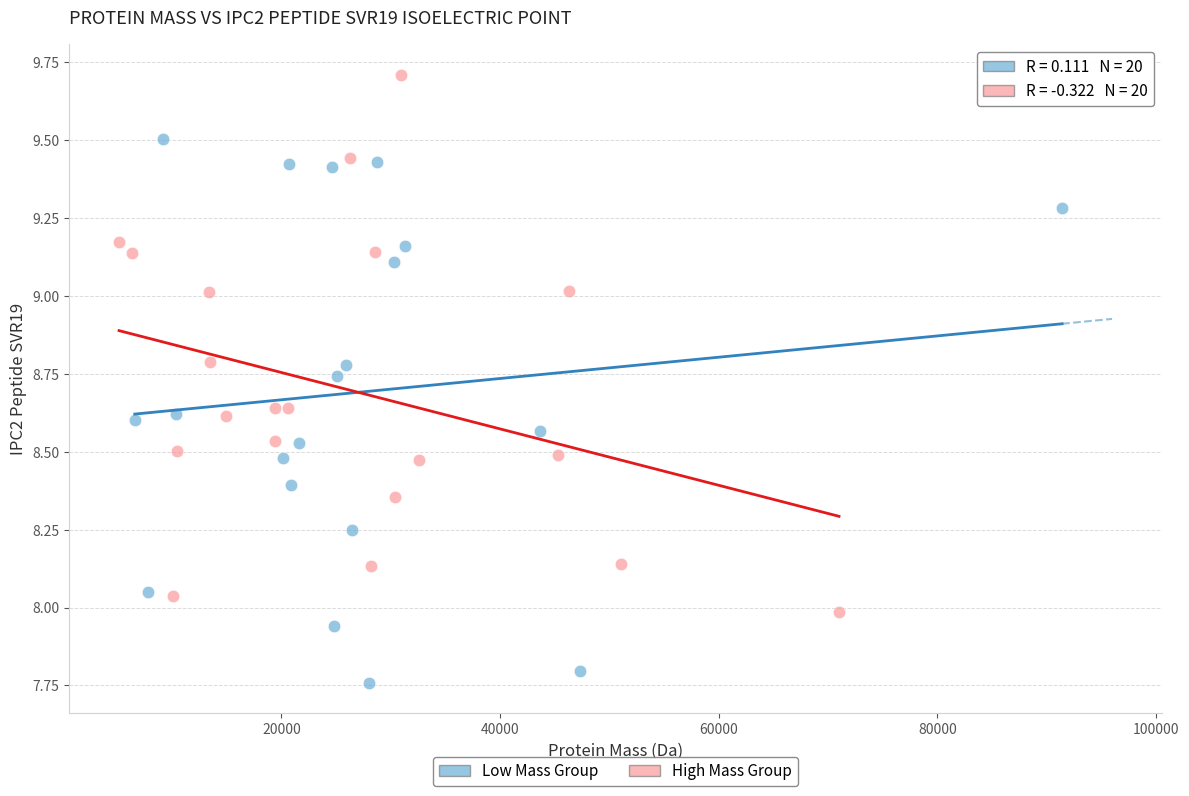

What are all the series names shown in the legend?

Low Mass Group, High Mass Group